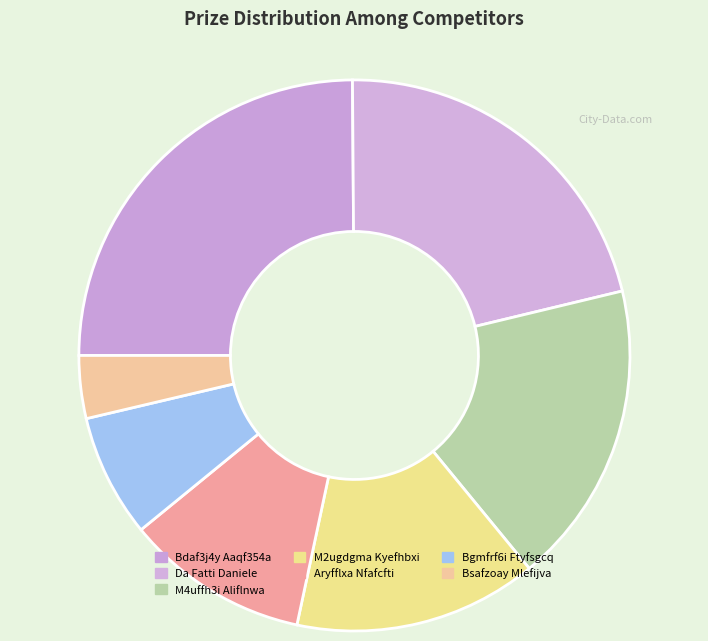

Count the number of slices in the pie.

7